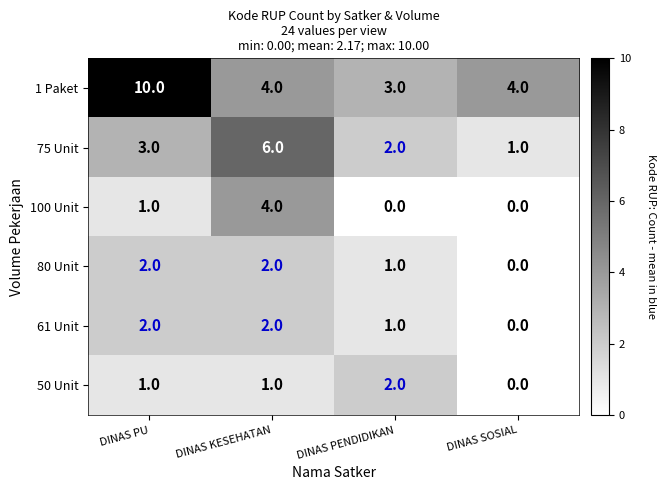

What is the sum of all 80 Unit values?

5